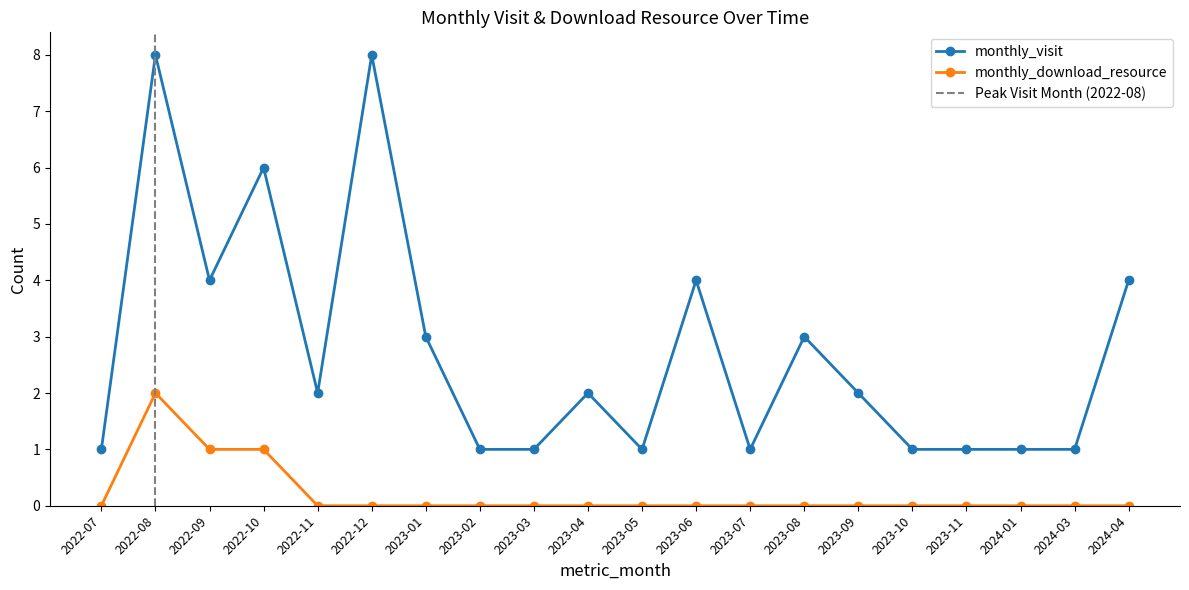

Which label corresponds to the largest value in the chart?

2022-08